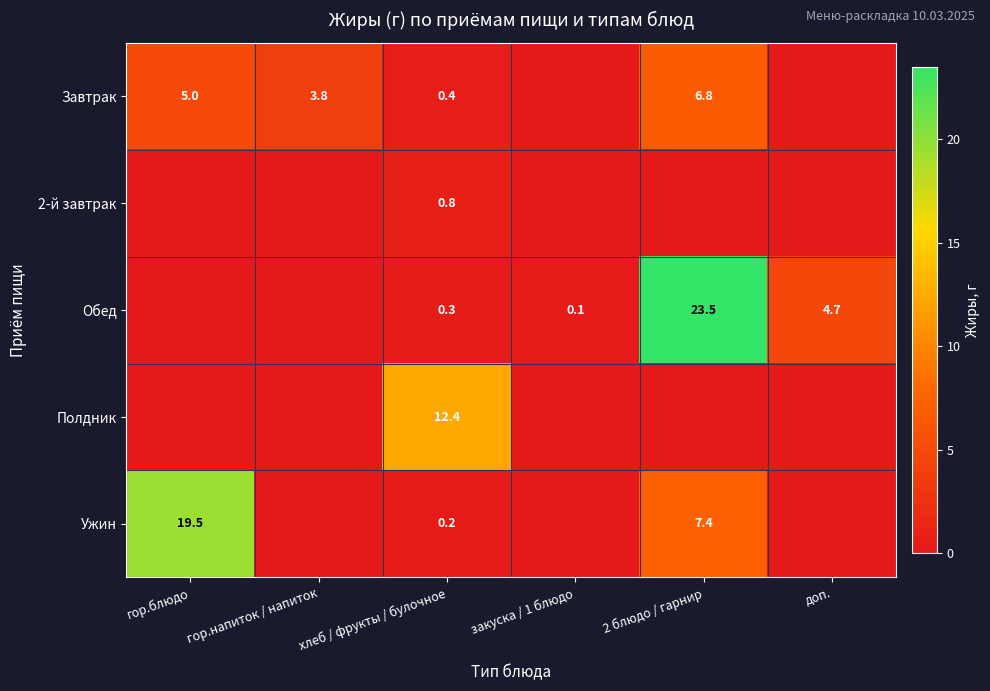

The Ужин series shows 33.5 at гор.блюдо. True or false?

False